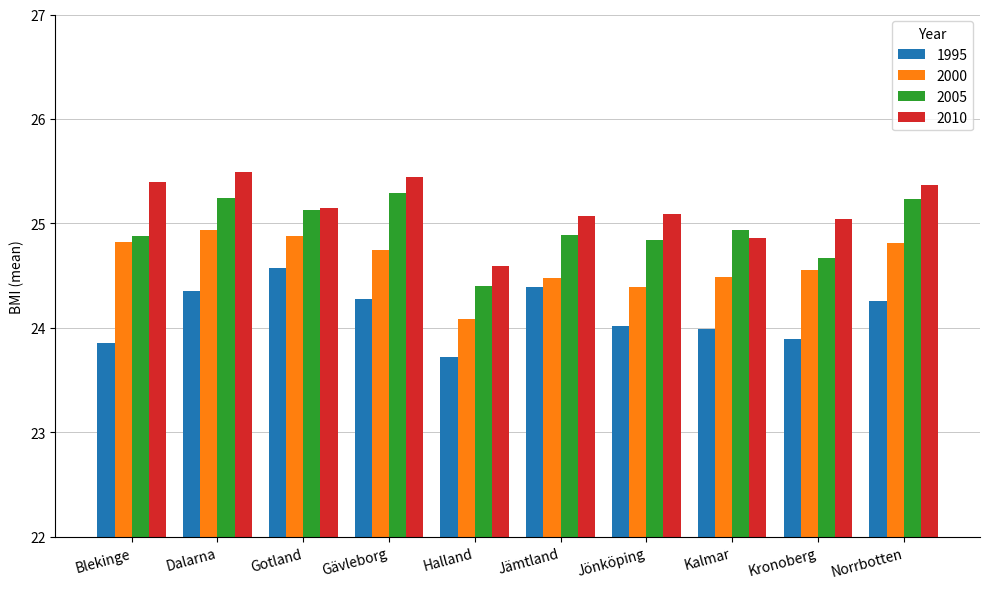

Between Blekinge and Kronoberg, which series saw the biggest shift?

2010